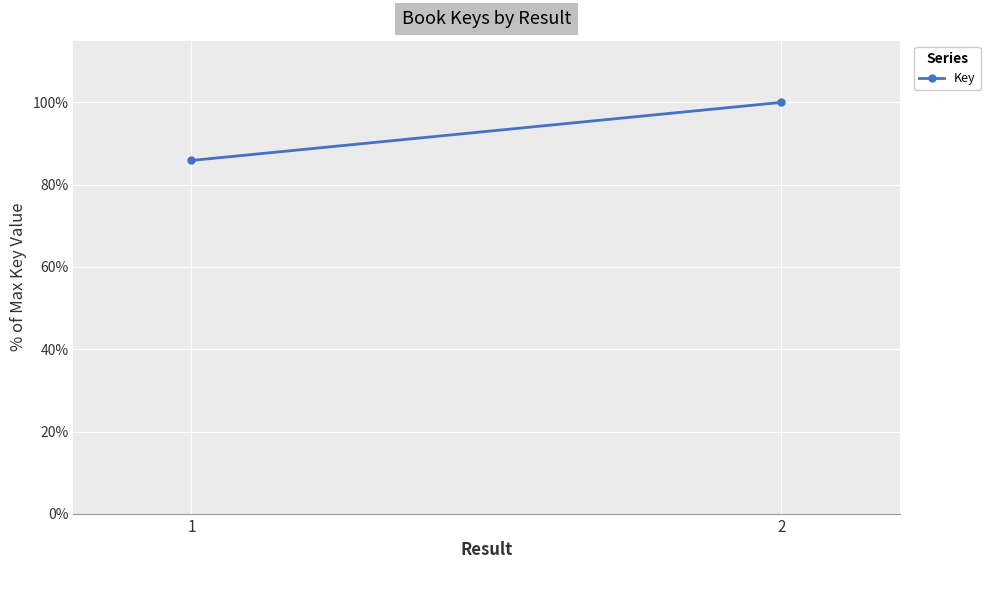

Rank the categories by value from lowest to highest.

1, 2